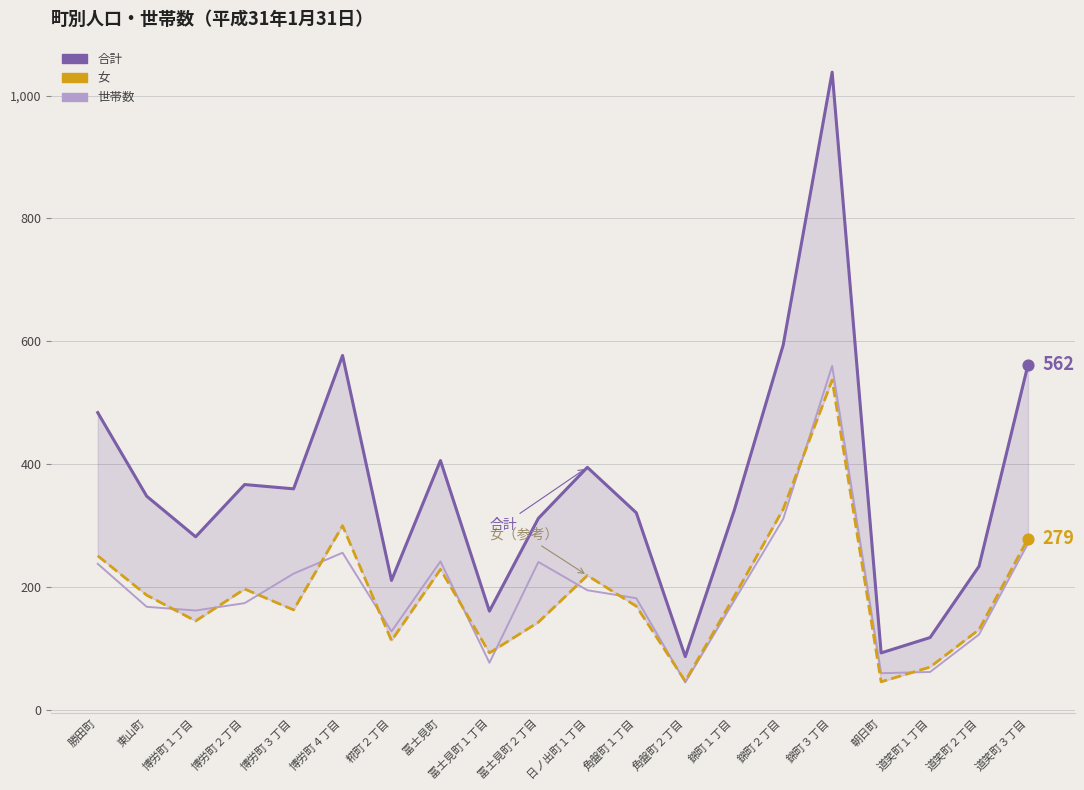

Which series has the largest total across all categories?

合計